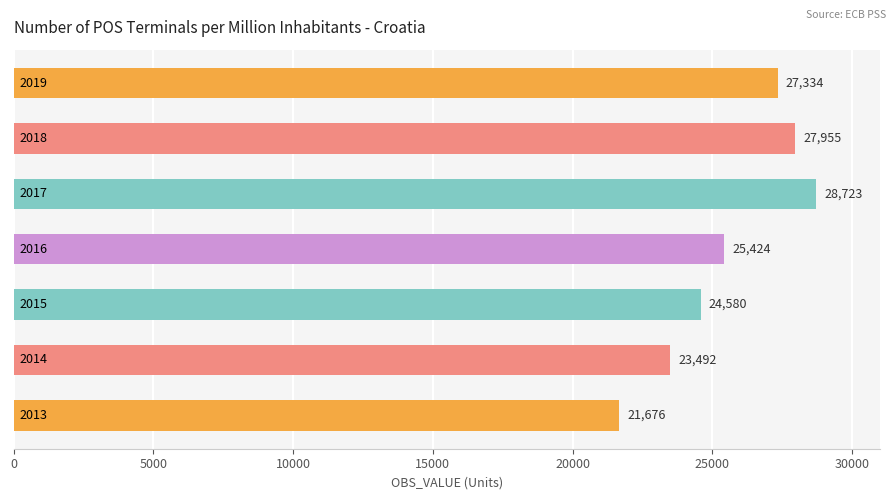

What is the minimum value shown in the chart?

21676.2